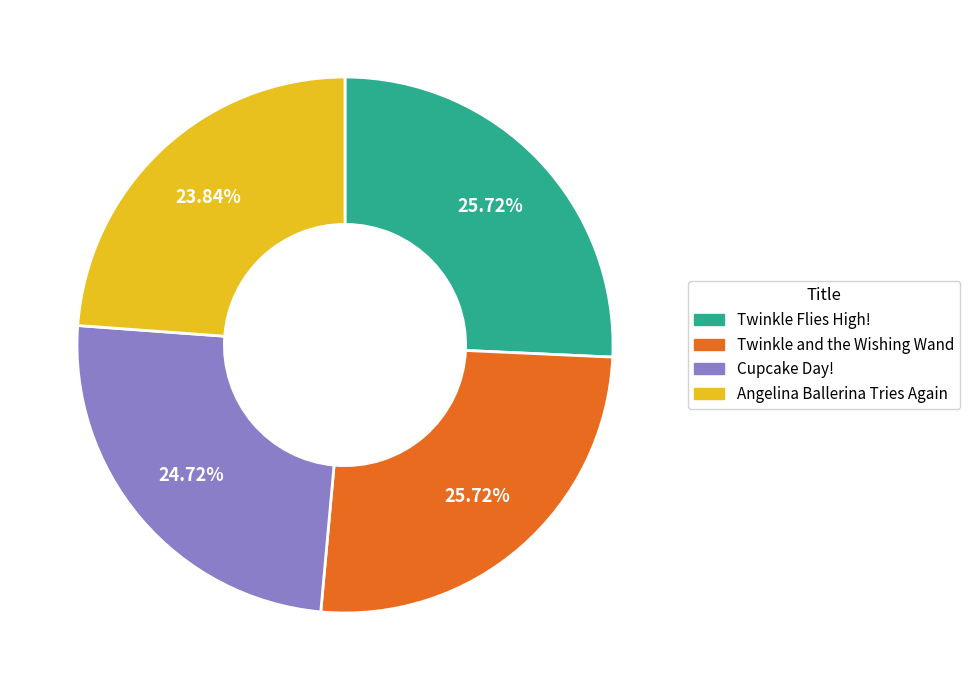

Combined, what portion of the pie is Twinkle and the Wishing Wand and Angelina Ballerina Tries Again?

49.6%